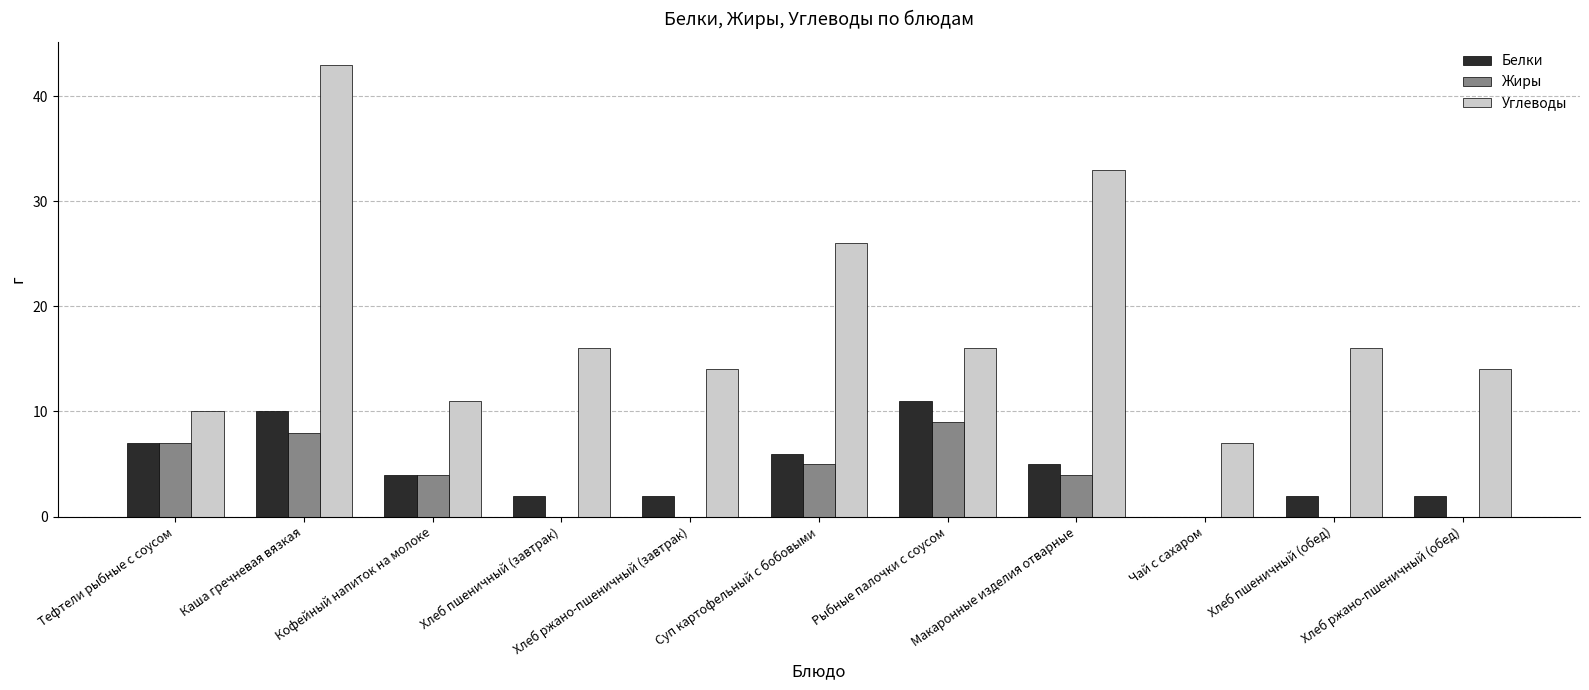

At which label does Углеводы first exceed 16?

Каша гречневая вязкая